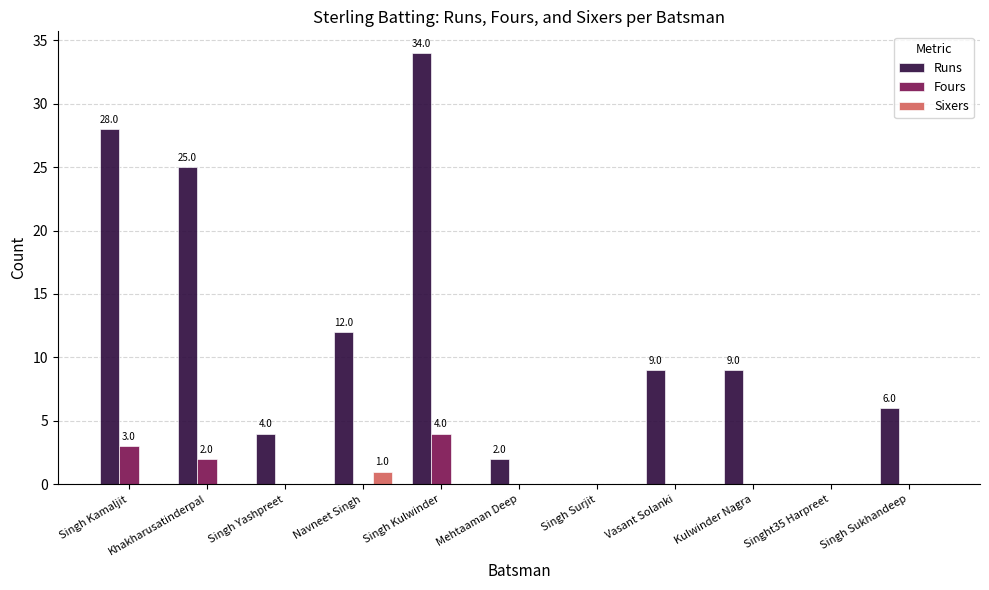

Reading left to right, transcribe all the data shown in this chart.

Runs: 28	25	4	12	34	2	0	9	9	0	6
Fours: 3	2	0	0	4	0	0	0	0	0	0
Sixers: 0	0	0	1	0	0	0	0	0	0	0